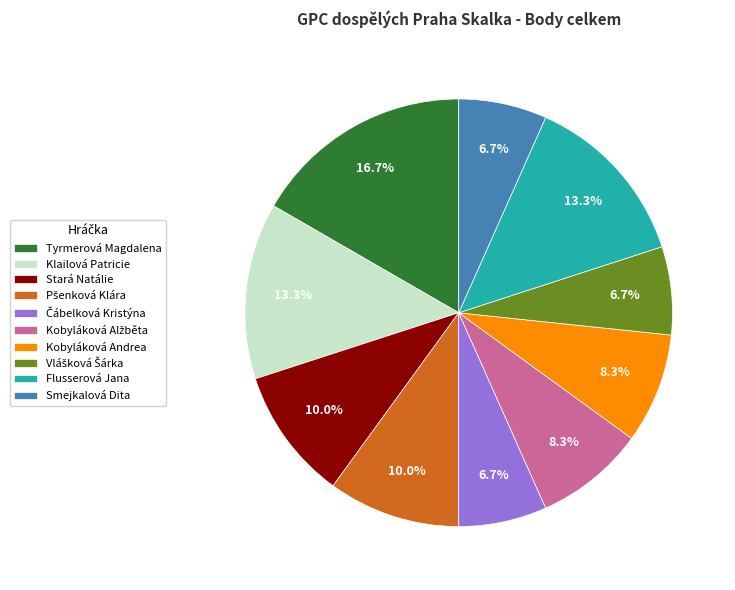

Does Tyrmerová Magdalena account for over 50% of the chart?

No